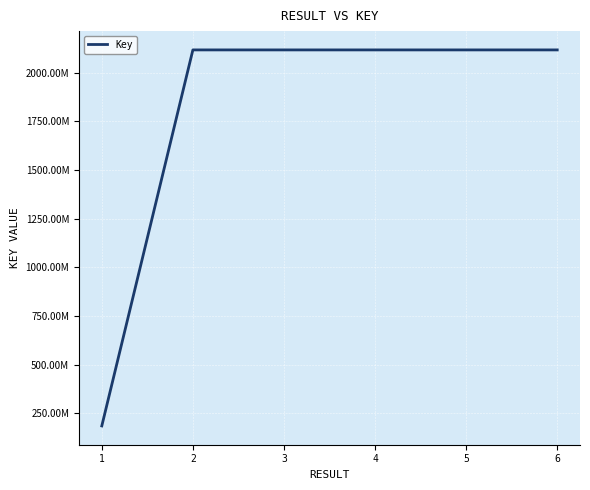

Is it true that the value at 3 is 2117847888?

True